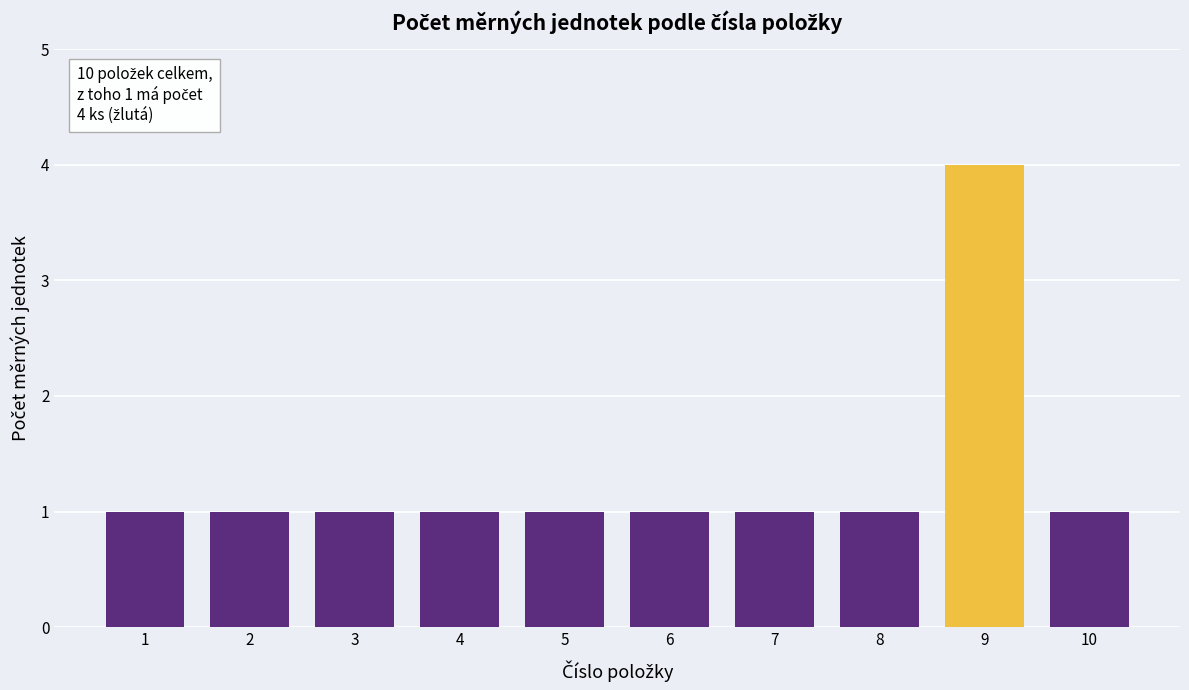

The value at 10 is 1. True or false?

True